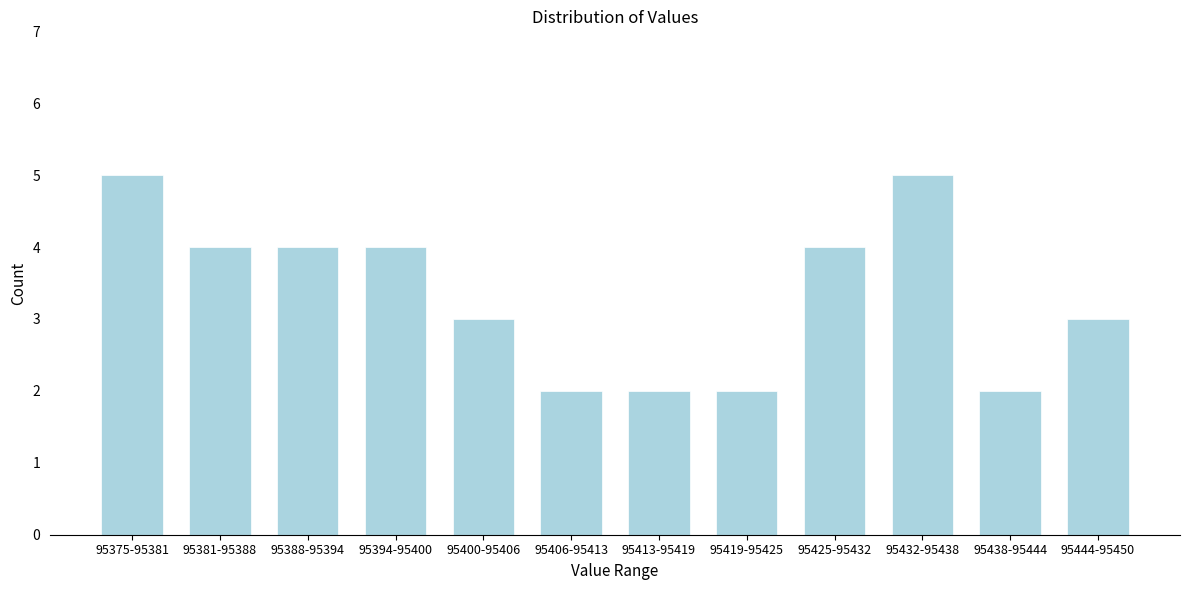

Reading left to right, what are all the values shown in this chart?

5	4	4	4	3	2	2	2	4	5	2	3